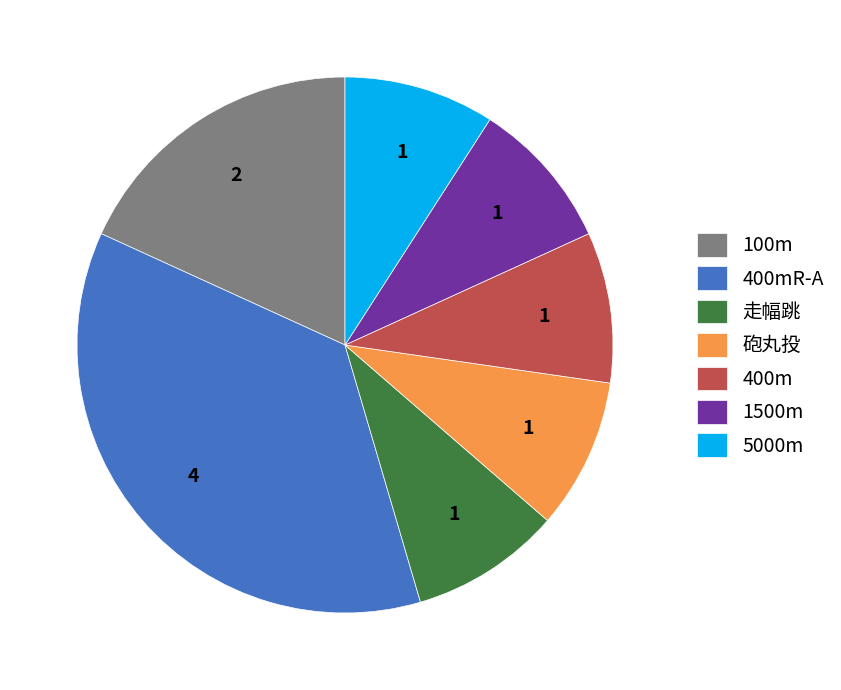

The 400mR-A slice represents 45% of the pie. True or false?

False